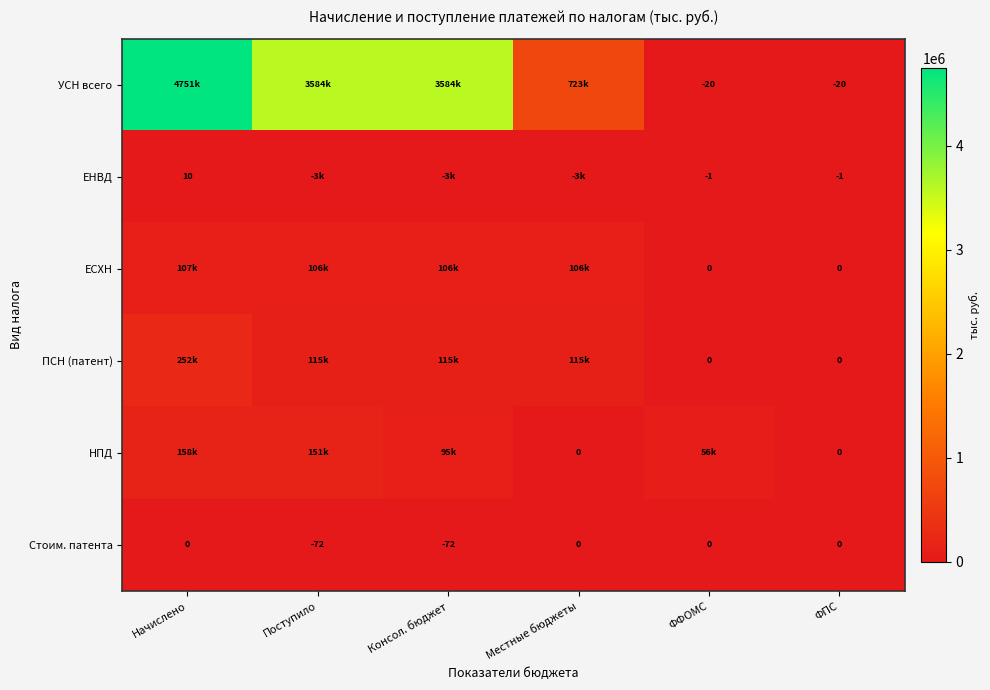

How many series are shown in this chart?

6